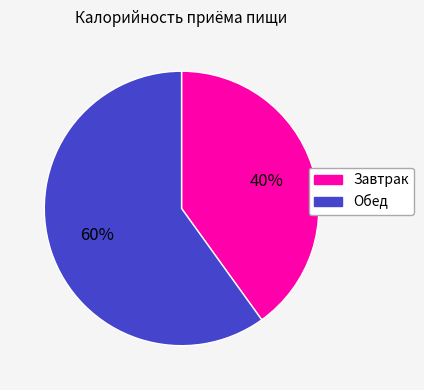

To the nearest percent, what is the difference between the largest and smallest slice percentages?

20%